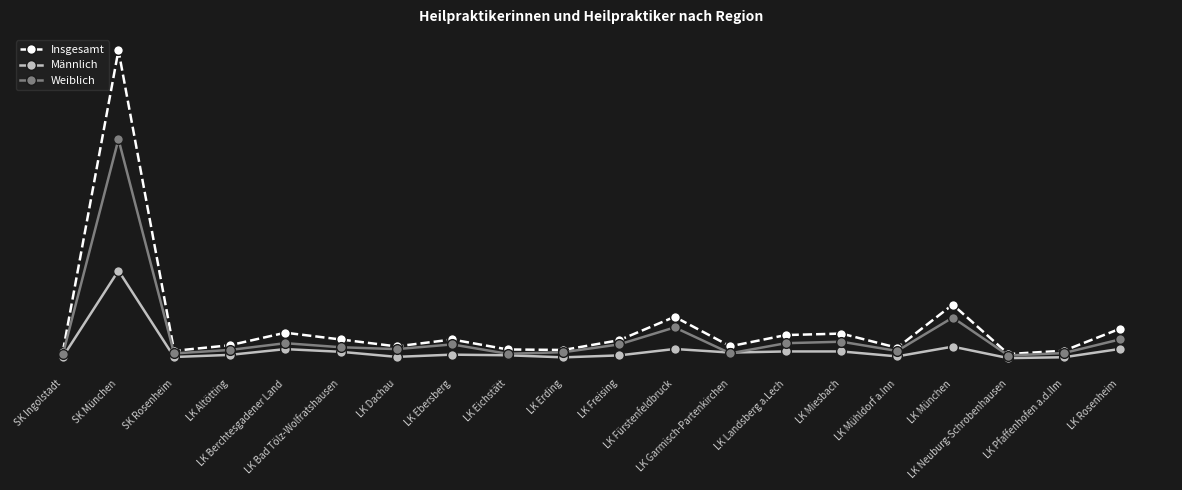

Is the value of Männlich at LK Neuburg-Schrobenhausen greater than the value of Weiblich at LK Altötting?

No